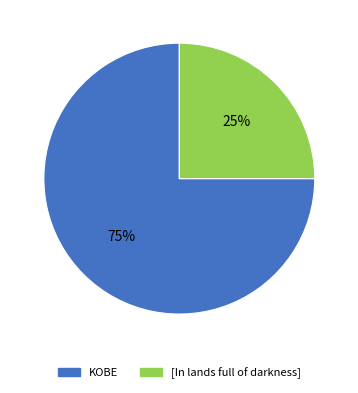

Does [In lands full of darkness] account for over 50% of the chart?

No